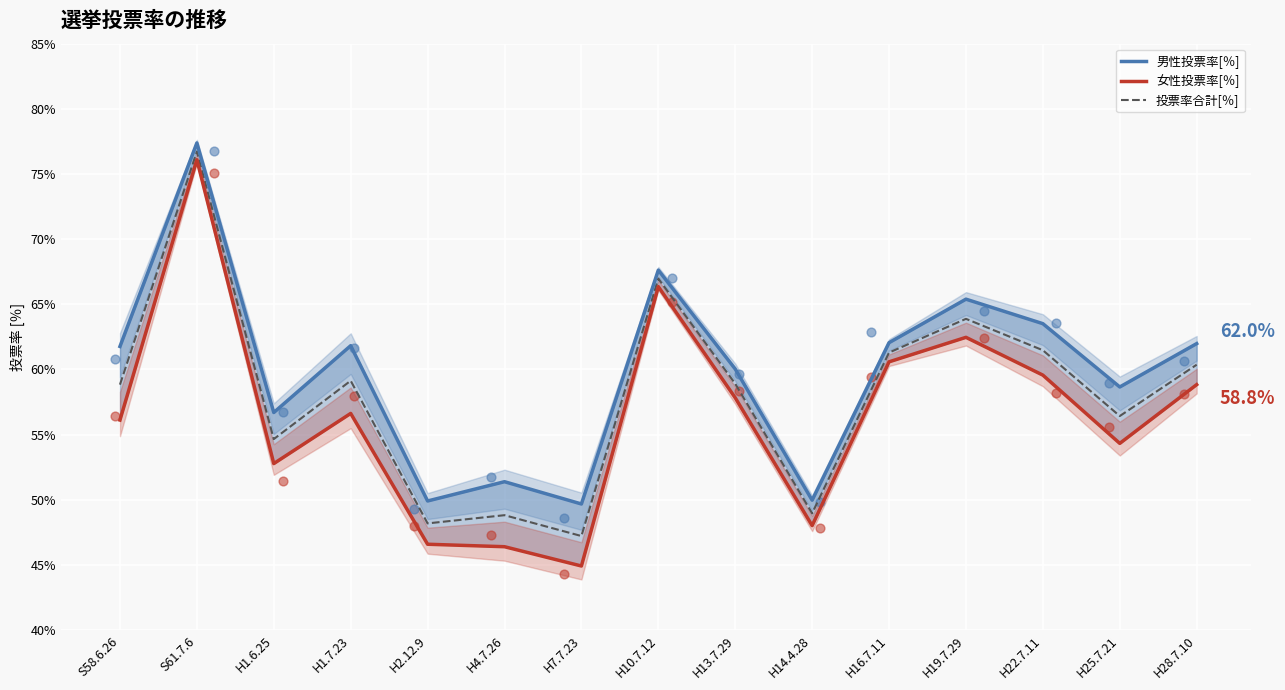

Which series contains the highest Y value?

男性投票率[％]